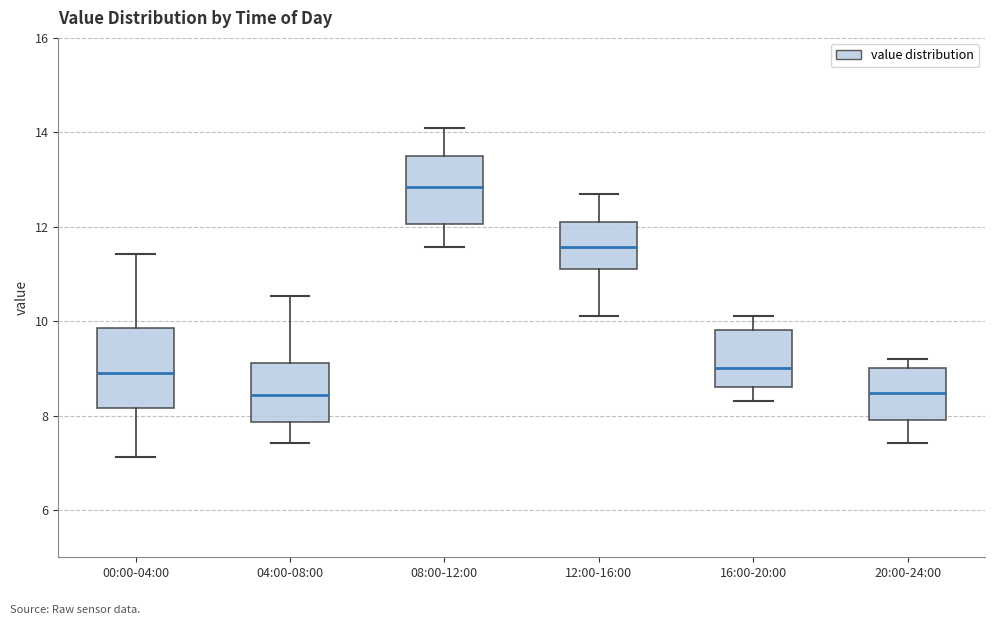

Where does the lower whisker of the box for 20:00-24:00 end on the y-axis? The values are not printed on the chart, so give them approximately, as read against the axis.

7.4